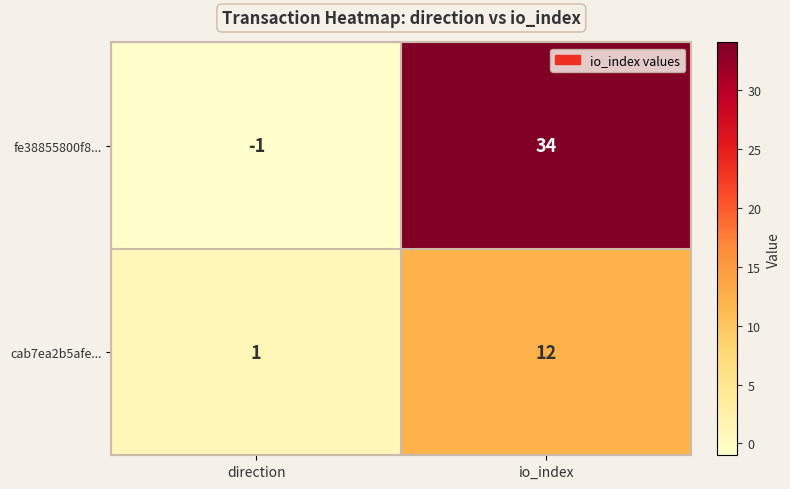

At which label does fe38855800f8... reach its peak?

io_index